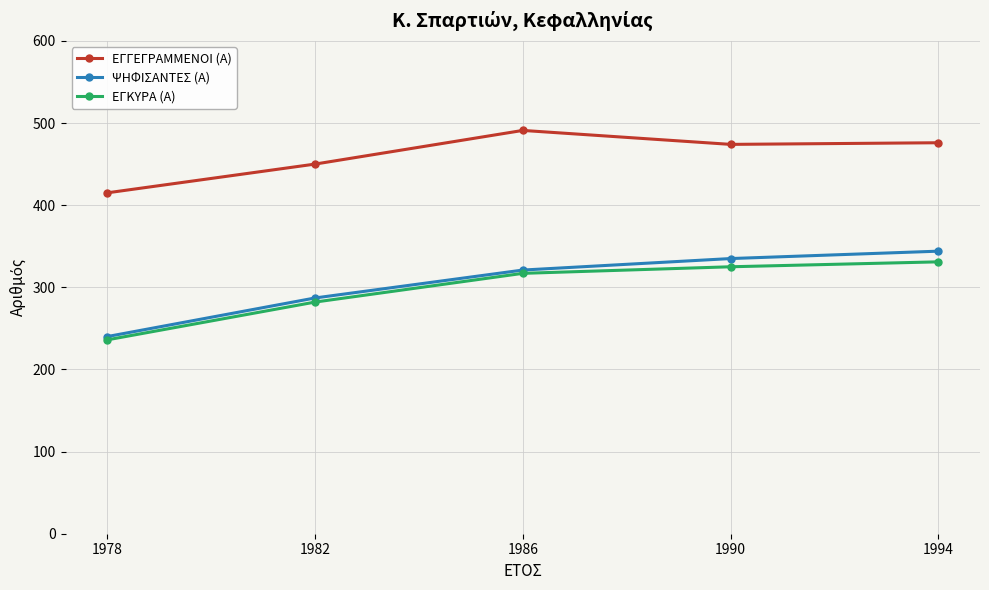

How many data points does each series have?

5